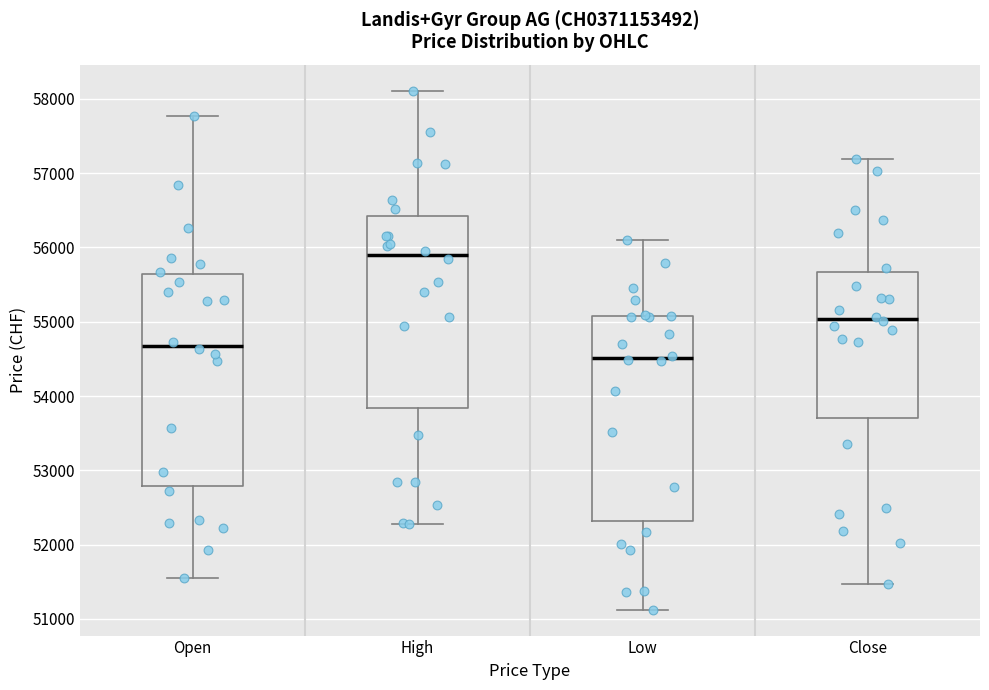

Which box has the lowest median line?

Low